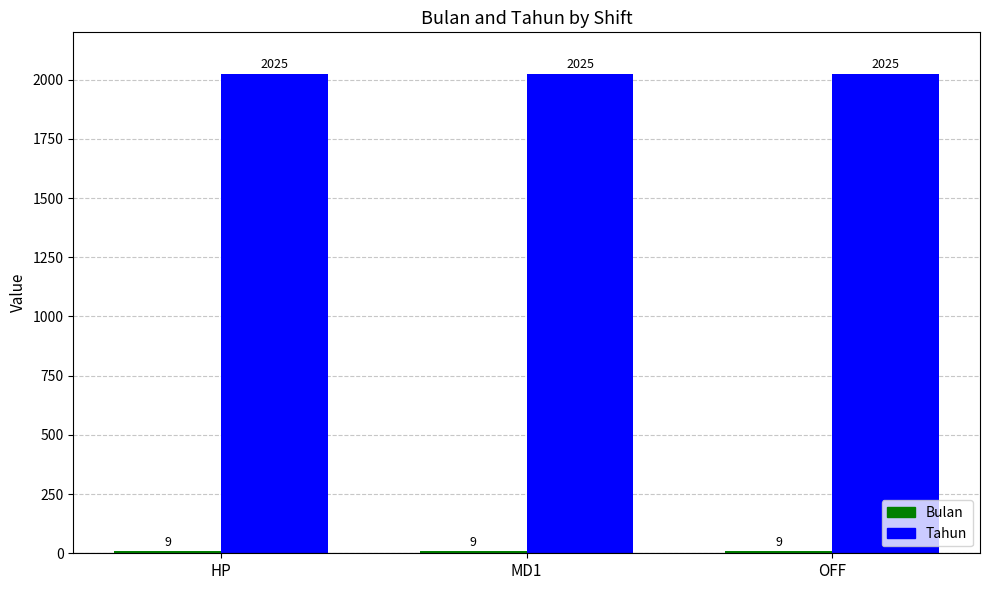

What is the smallest value displayed?

9